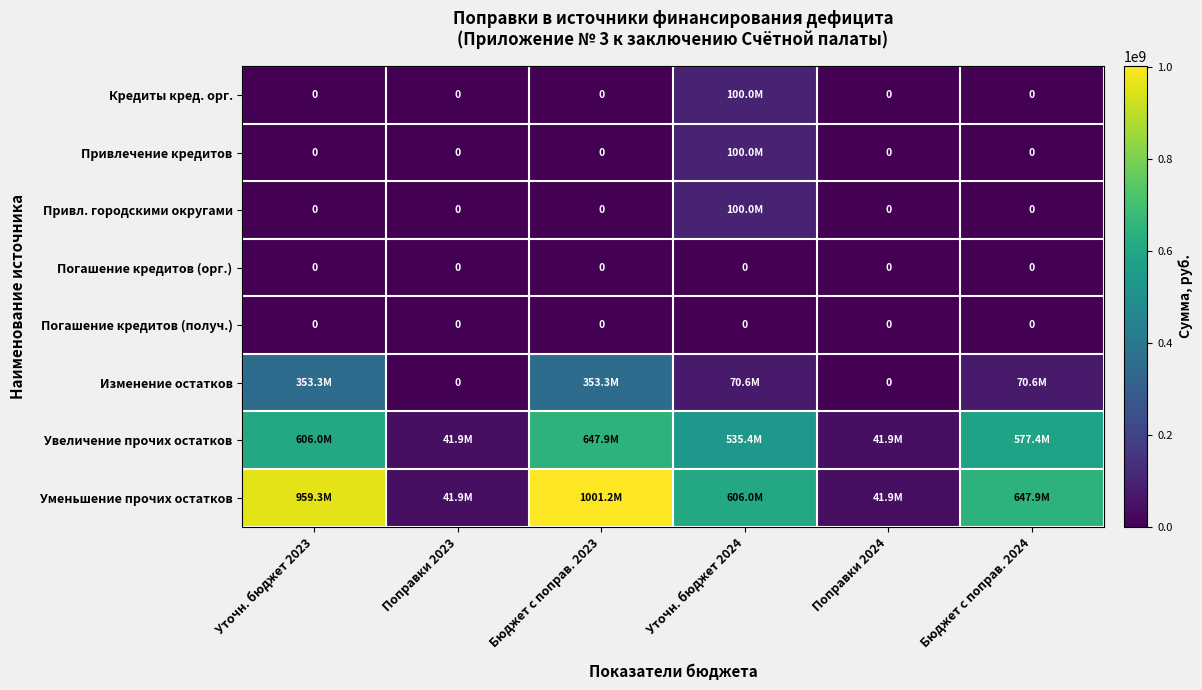

The Погашение кредитов (орг.) series shows 0 at Уточн. бюджет 2024. True or false?

True